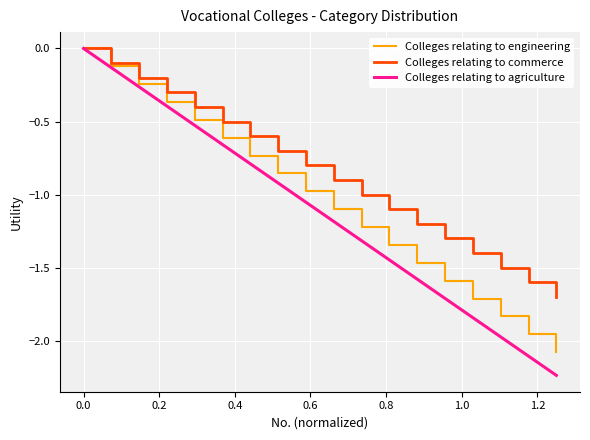

List the series in order of their overall mean, lowest first.

Colleges relating to agriculture, Colleges relating to engineering, Colleges relating to commerce